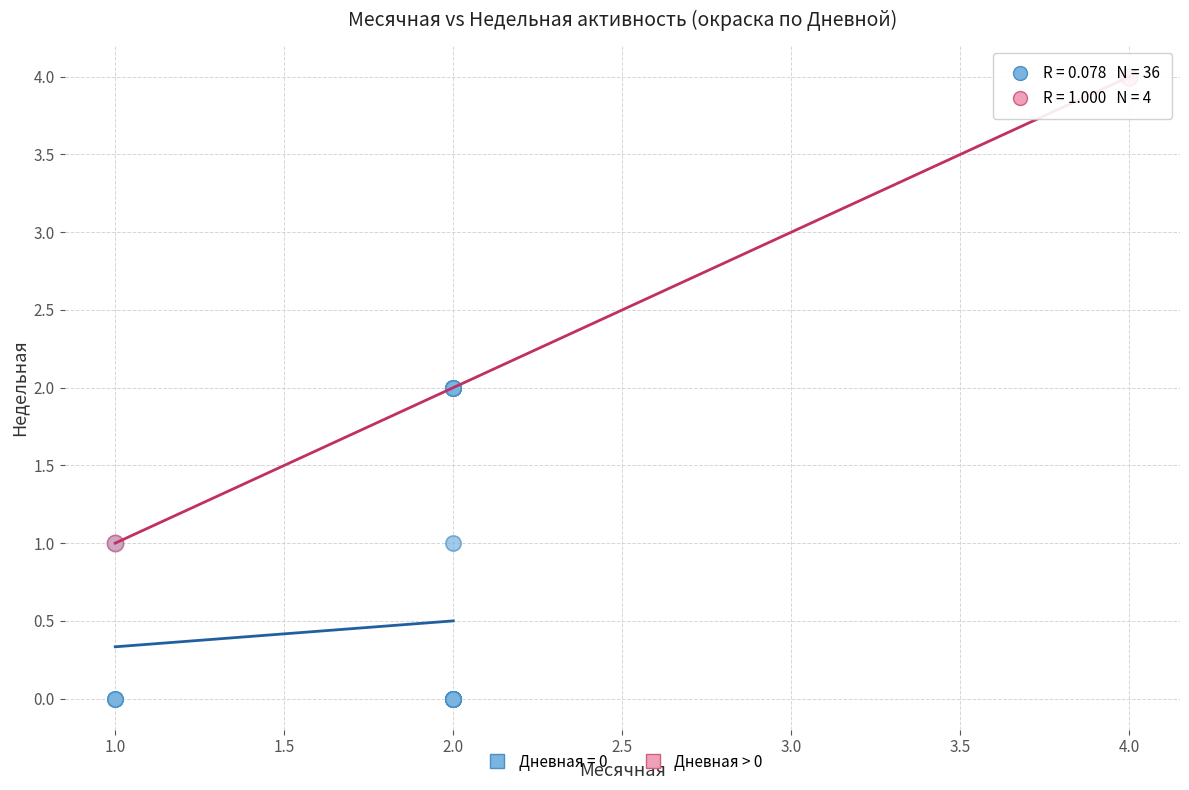

Which series has the largest Y range (max minus min)?

Дневная > 0